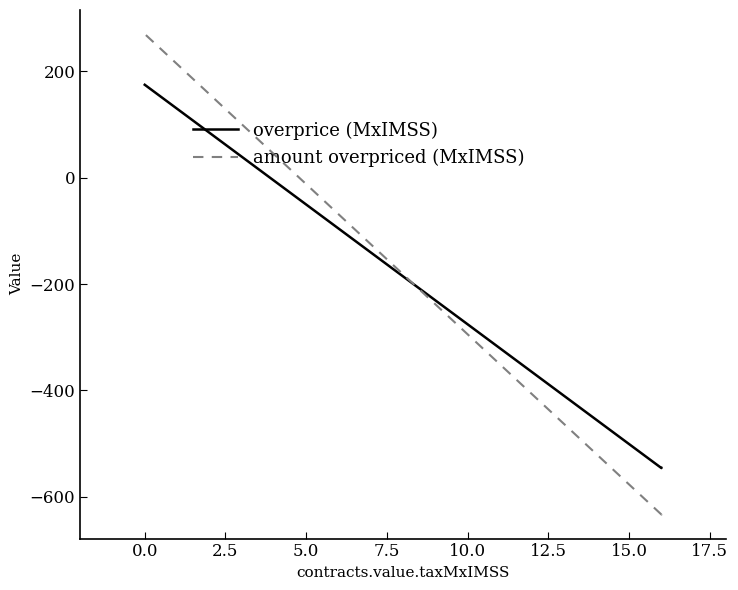

How many negative values does the overprice (MxIMSS) series have?

2